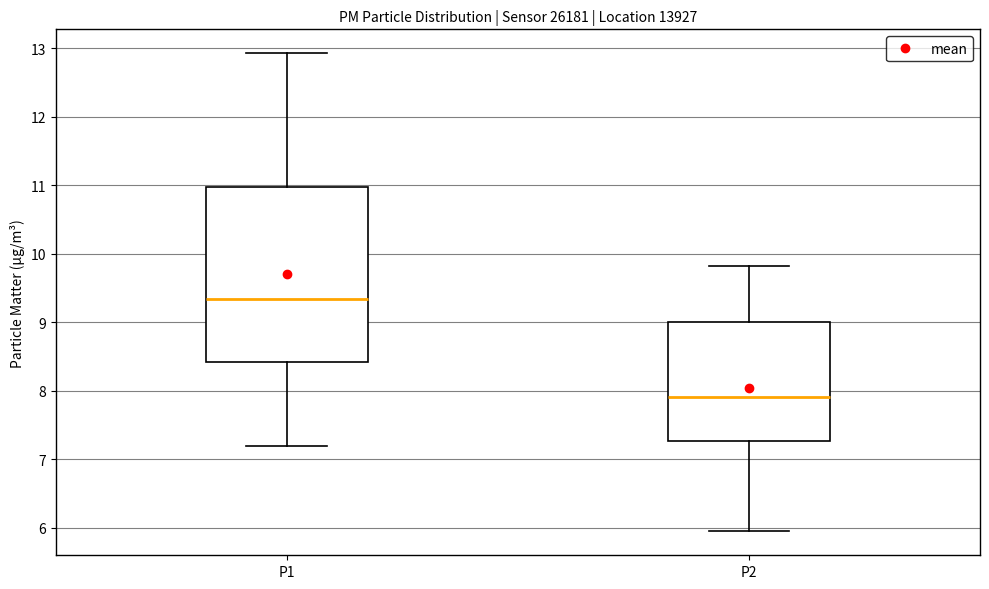

Which box is the tallest, from its lower edge to its upper edge?

P1